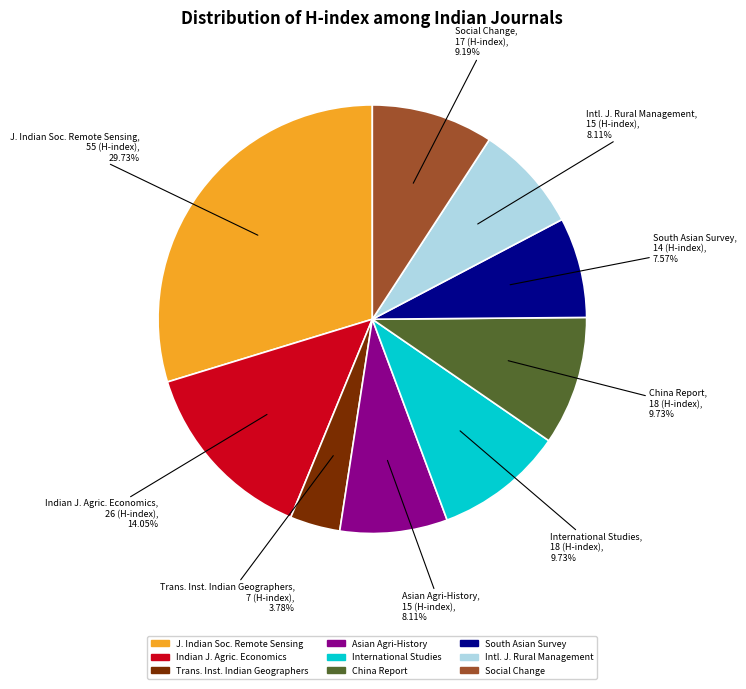

Does any single category account for the majority?

No